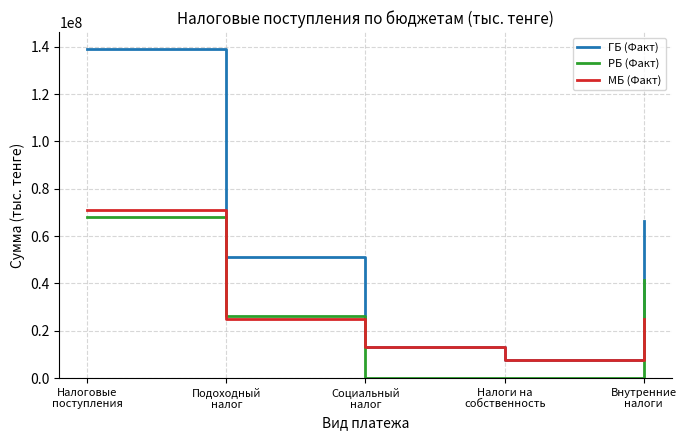

Which series has the widest spread of values?

ГБ (Факт)